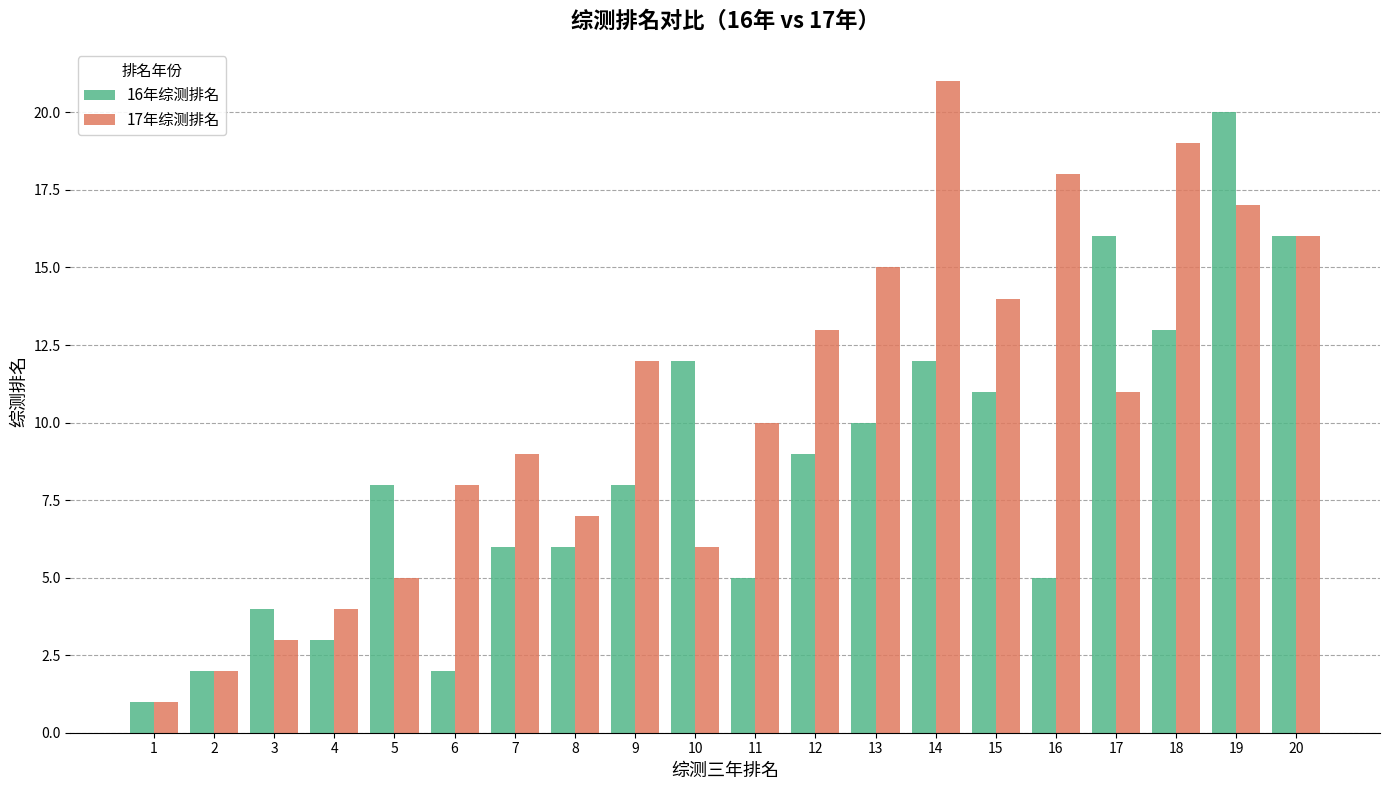

What value does the 17年综测排名 series have at 18, to the nearest 5?

20